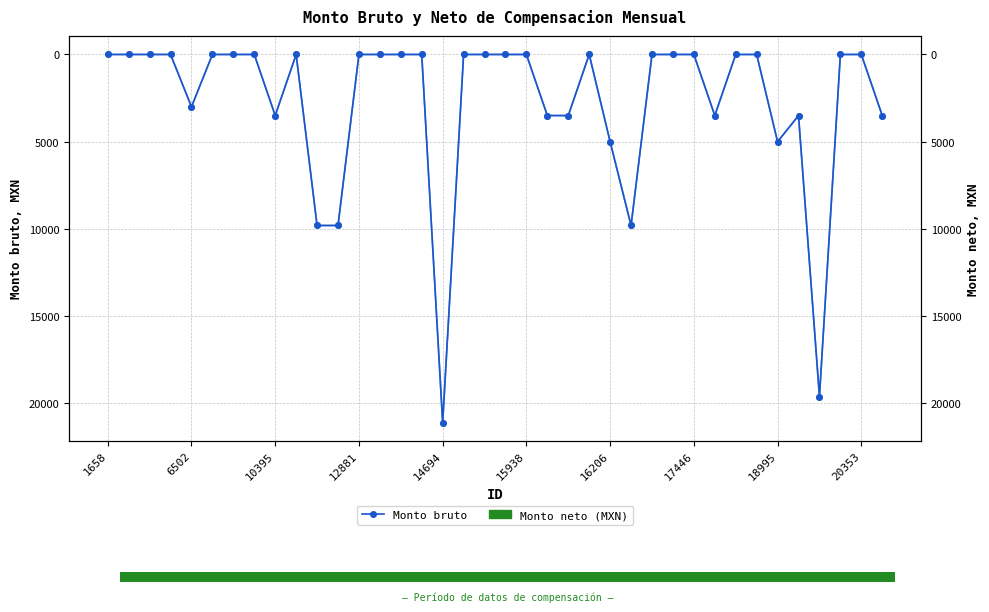

Which series has the largest range (max minus min)?

Monto bruto